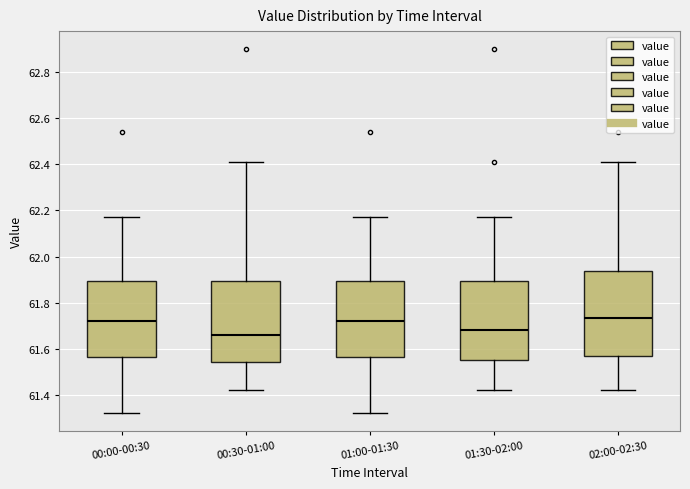

Reading left to right, transcribe this box plot: for each box, give where its median line is, the range the box spans, and where its two whiskers end, as read against the y-axis. The values are not printed on the chart, so give them approximately, as read against the axis.

00:00-00:30: median 61.72, box 61.56 to 61.90, whiskers 61.32 to 62.18
00:30-01:00: median 61.66, box 61.54 to 61.90, whiskers 61.42 to 62.42
01:00-01:30: median 61.72, box 61.56 to 61.90, whiskers 61.32 to 62.18
01:30-02:00: median 61.68, box 61.56 to 61.90, whiskers 61.42 to 62.18
02:00-02:30: median 61.74, box 61.58 to 61.94, whiskers 61.42 to 62.42